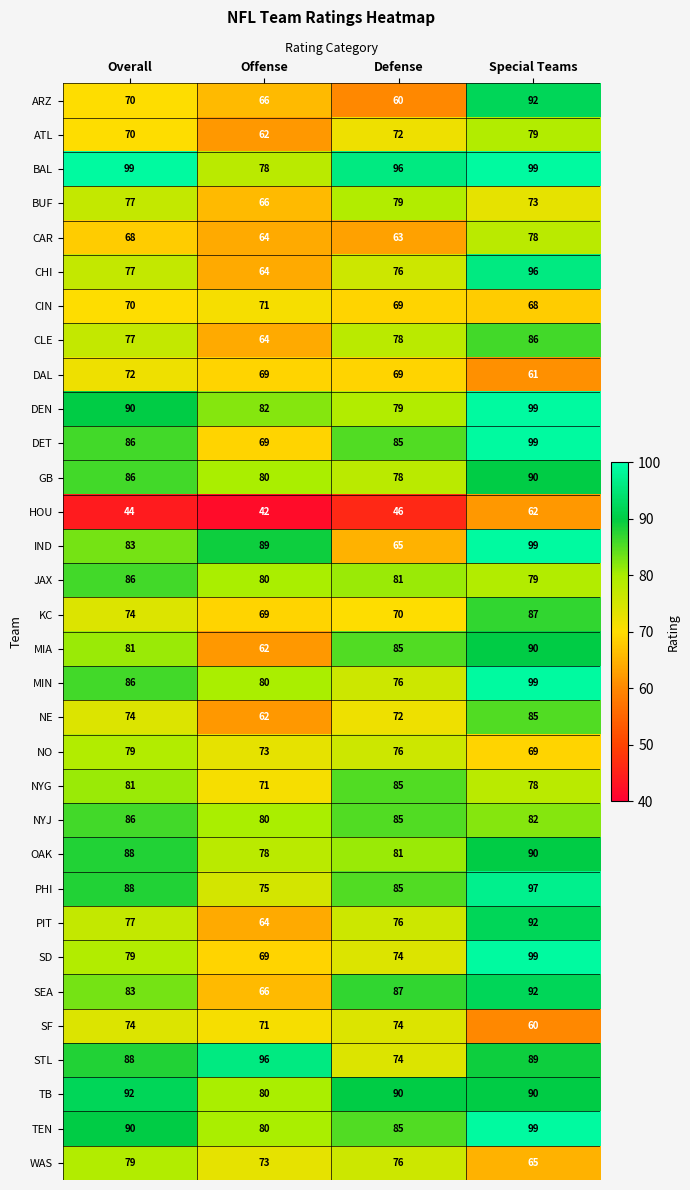

Which series has the largest range (max minus min)?

IND